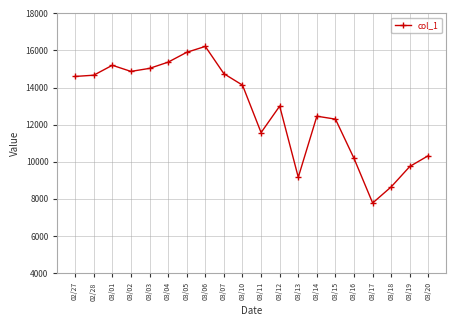

How many interior local peaks (higher than both neighbors) does the data have?

4